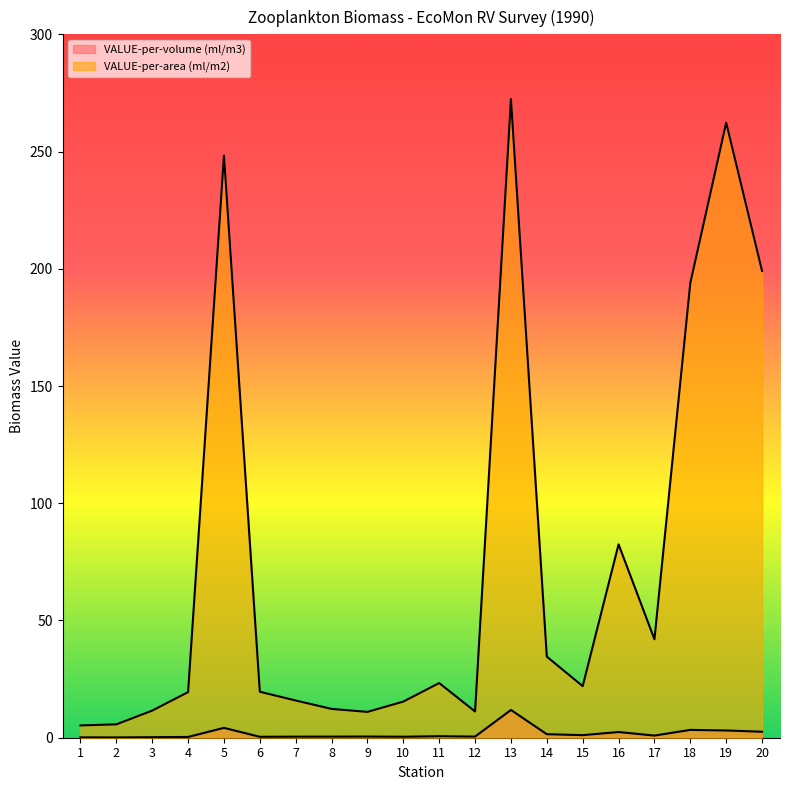

Is it true that VALUE-per-area (ml/m2) equals 22.0 at 15?

True